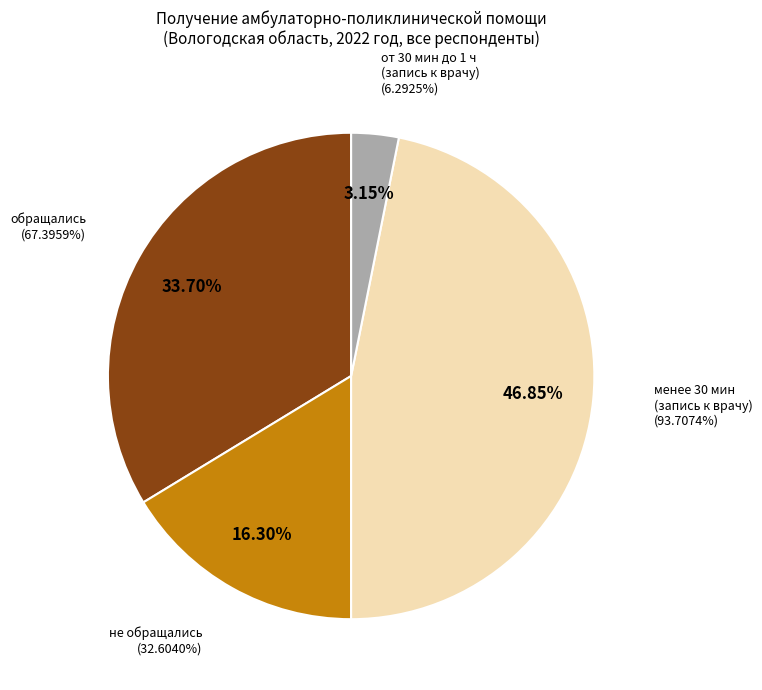

The менее 30 минут (запись к врачу) slice represents 39% of the pie. True or false?

False